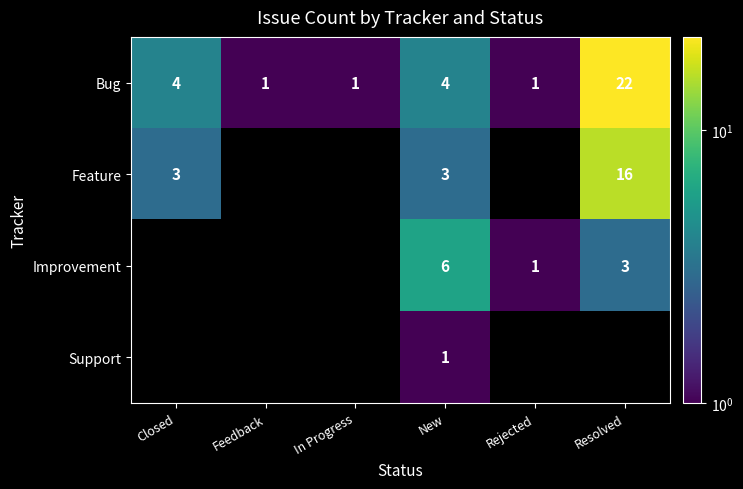

Which category has the highest value in the Bug series?

Resolved